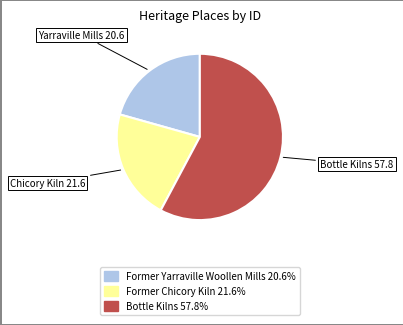

Does Former Chicory Kiln represent more than half of the total?

No